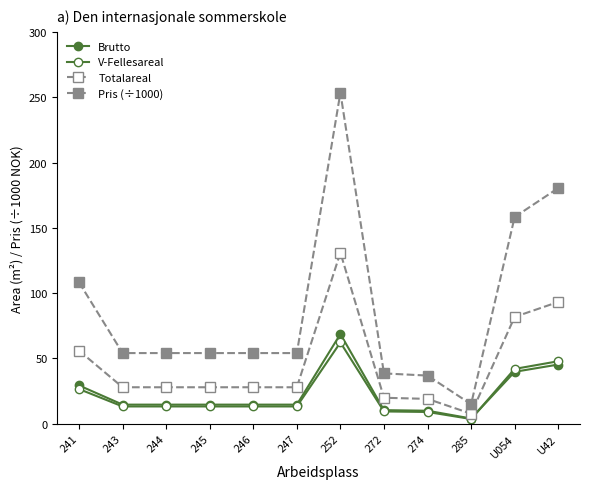

What is the spread (max minus min) of values at U054?

118.5